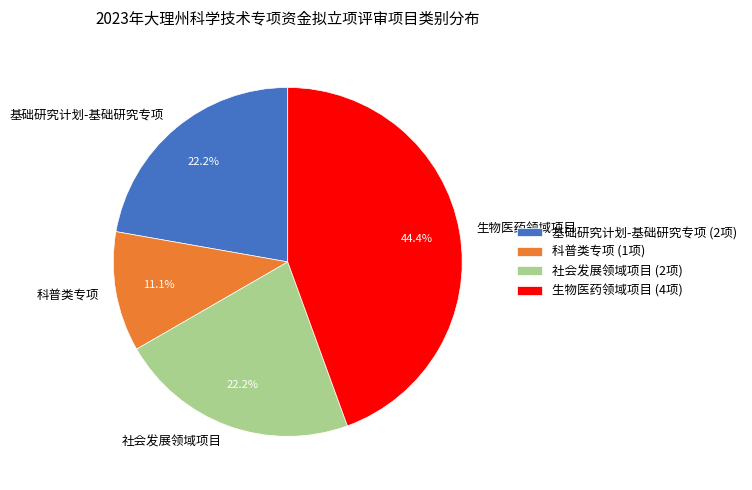

Which has a higher value, 生物医药领域项目 or 基础研究计划-基础研究专项?

生物医药领域项目